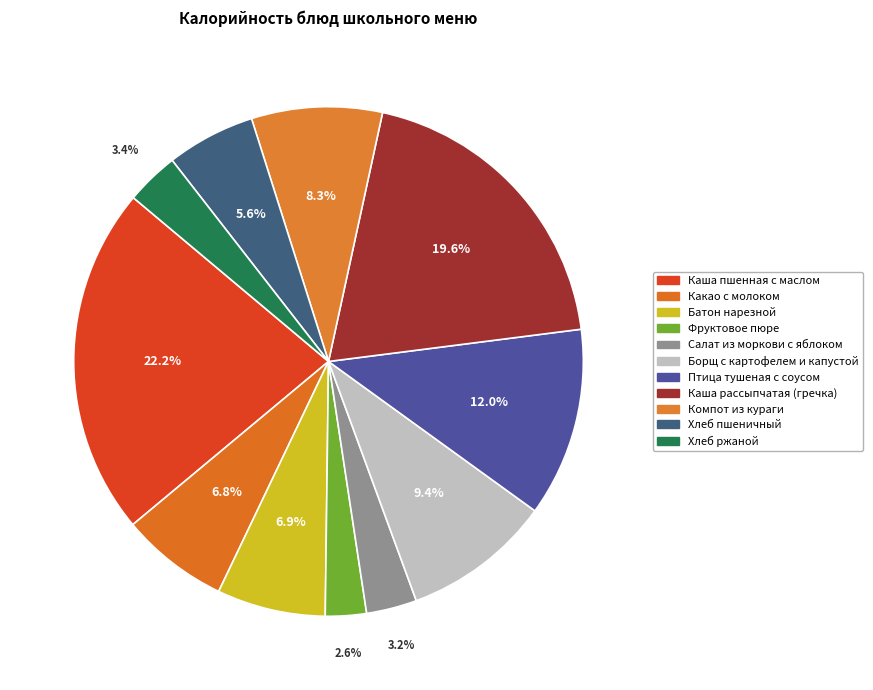

Is there any slice that represents more than half of the pie?

No